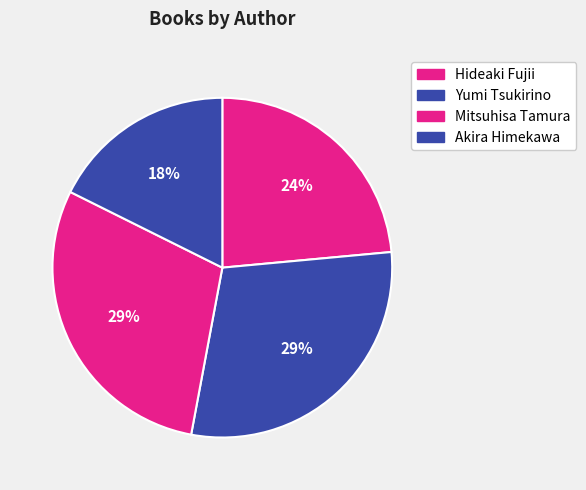

How many segments does this pie chart have?

4